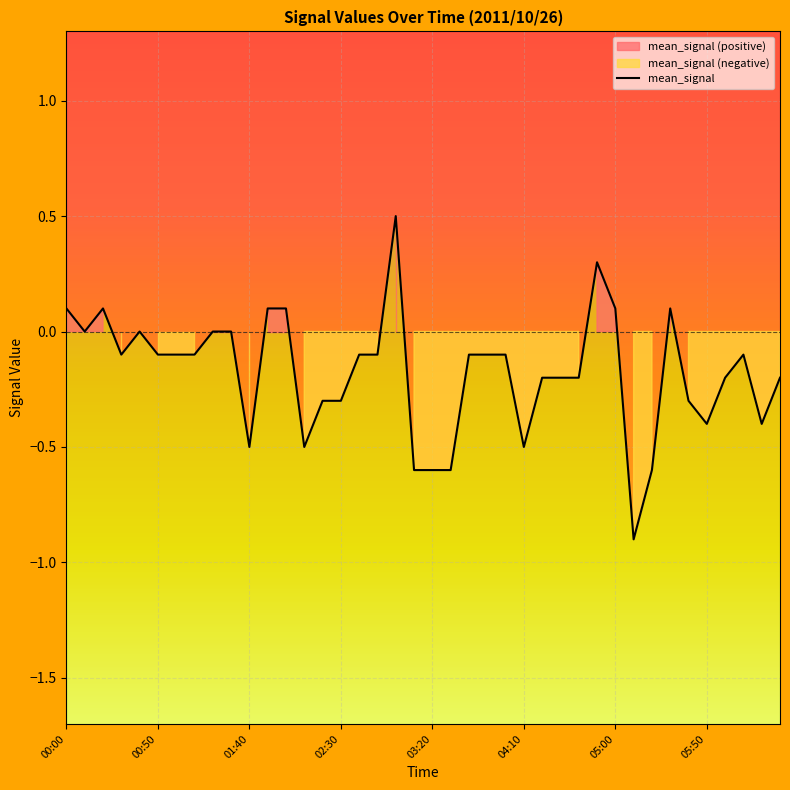

Which has a higher value, 02:30 or 00:50?

00:50